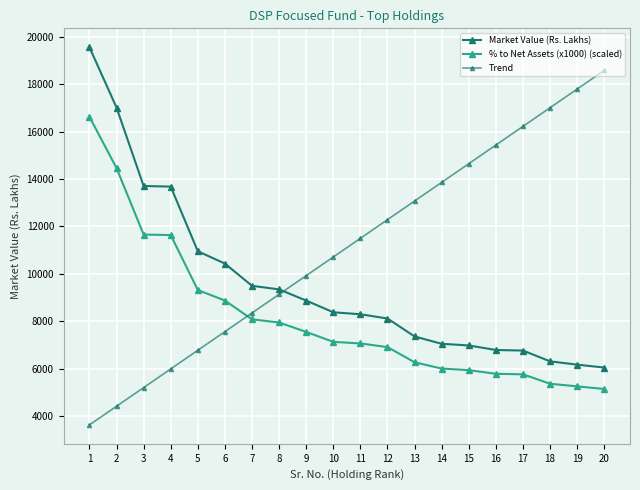

Reading left to right, list all the values displayed in this chart.

Market Value (Rs. Lakhs): 19555.1	17010.1	13703.0	13677.1	10950.1	10431.4	9493.8	9341.8	8871.1	8377.3	8294.2	8114.7	7357.8	7048.3	6978.6	6787.2	6763.6	6308.6	6169.5	6046.4
% to Net Assets (x1000) (scaled): 16621.8	14458.5	11655.1	11633.1	9315.3	8873.8	8079.1	7946.7	7549.3	7129.9	7063.7	6909.2	6269.0	6004.2	5937.9	5783.4	5761.3	5364.0	5253.6	5143.3
Trend: 3627.8	4414.6	5201.5	5988.3	6775.1	7561.9	8348.7	9135.5	9922.3	10709.2	11496.0	12282.8	13069.6	13856.4	14643.2	15430.0	16216.9	17003.7	17790.5	18577.3